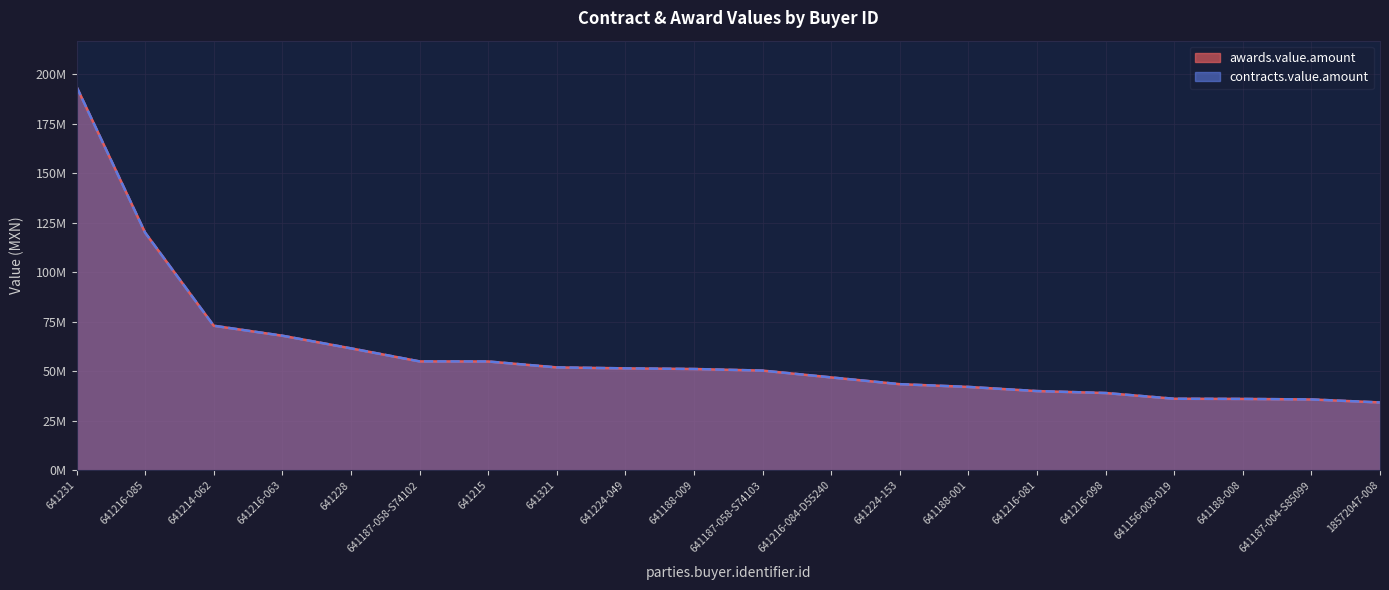

At which label does contracts.value.amount reach its peak?

641231